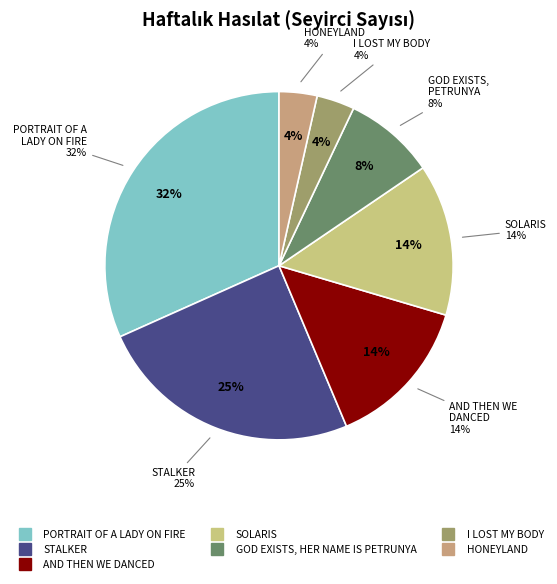

How many slices are in this pie chart?

7